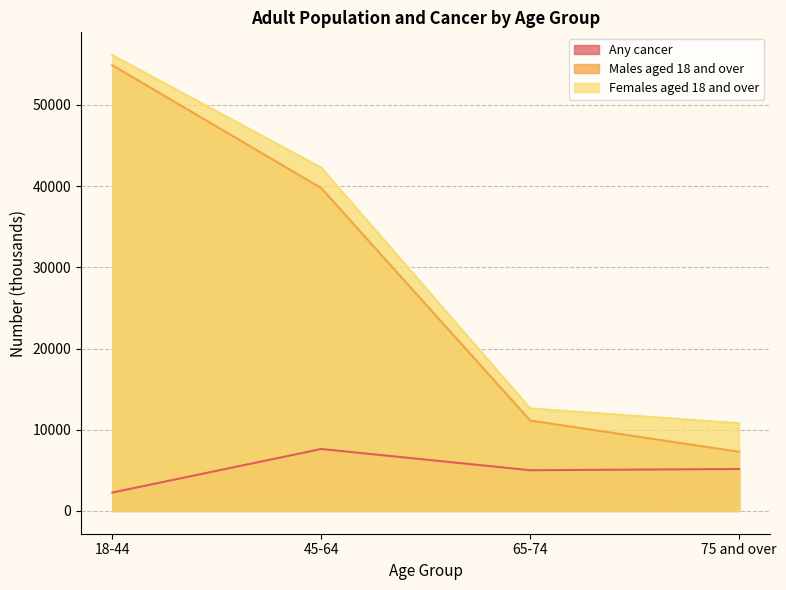

Where does the Any cancer series first go above 5165?

45-64